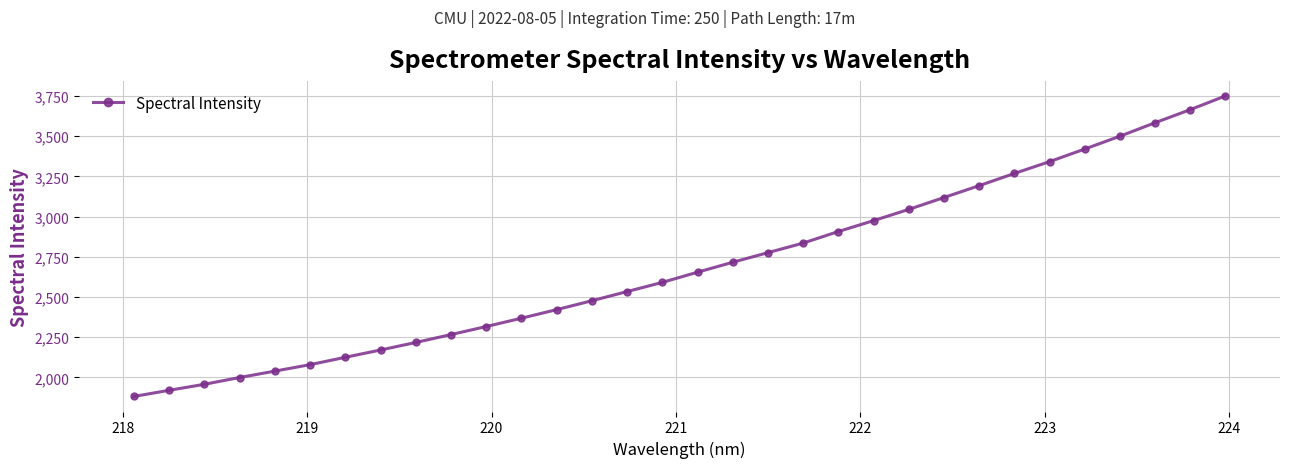

True or false: there are more than 1 points higher than both neighbors.

False